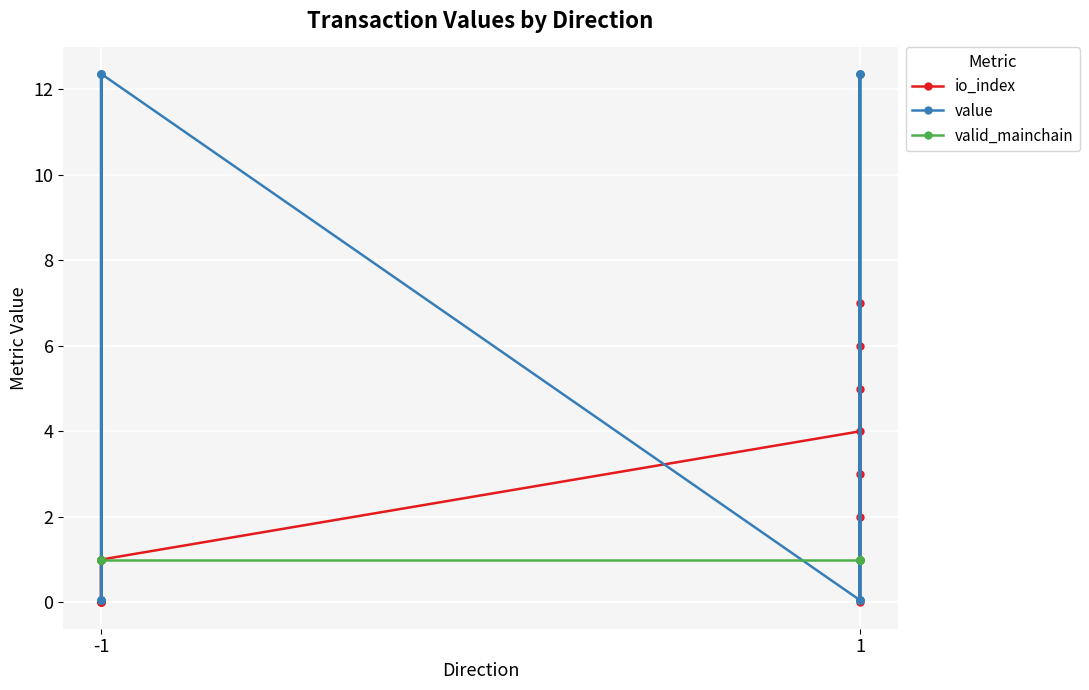

What is the difference between the second highest and second lowest values in the io_index series?

6.0